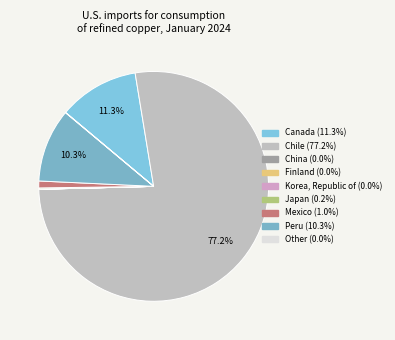

How many slices are in this pie chart?

9